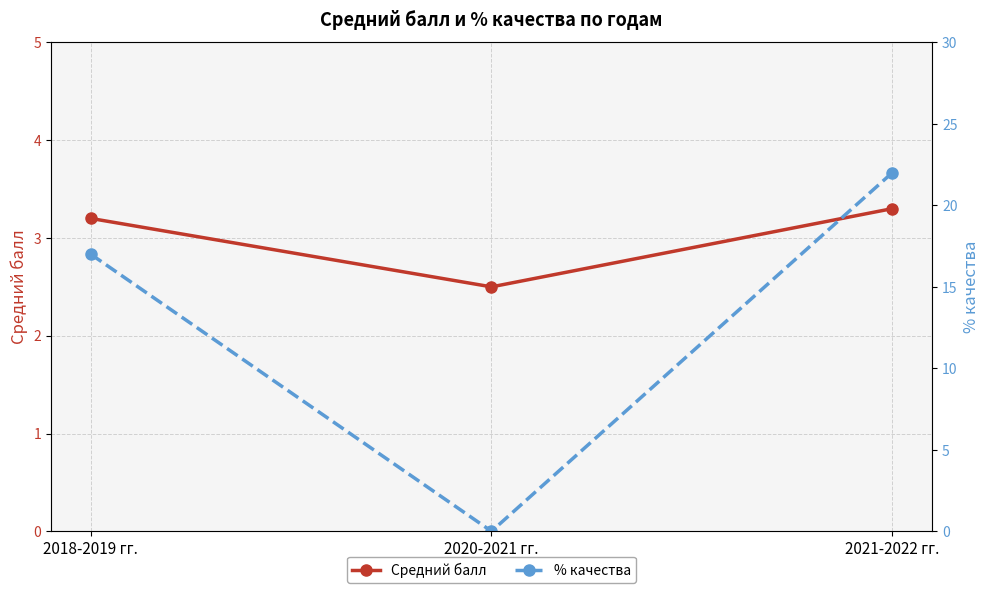

What is the value of the % качества point at the 1st from the left?

17.0